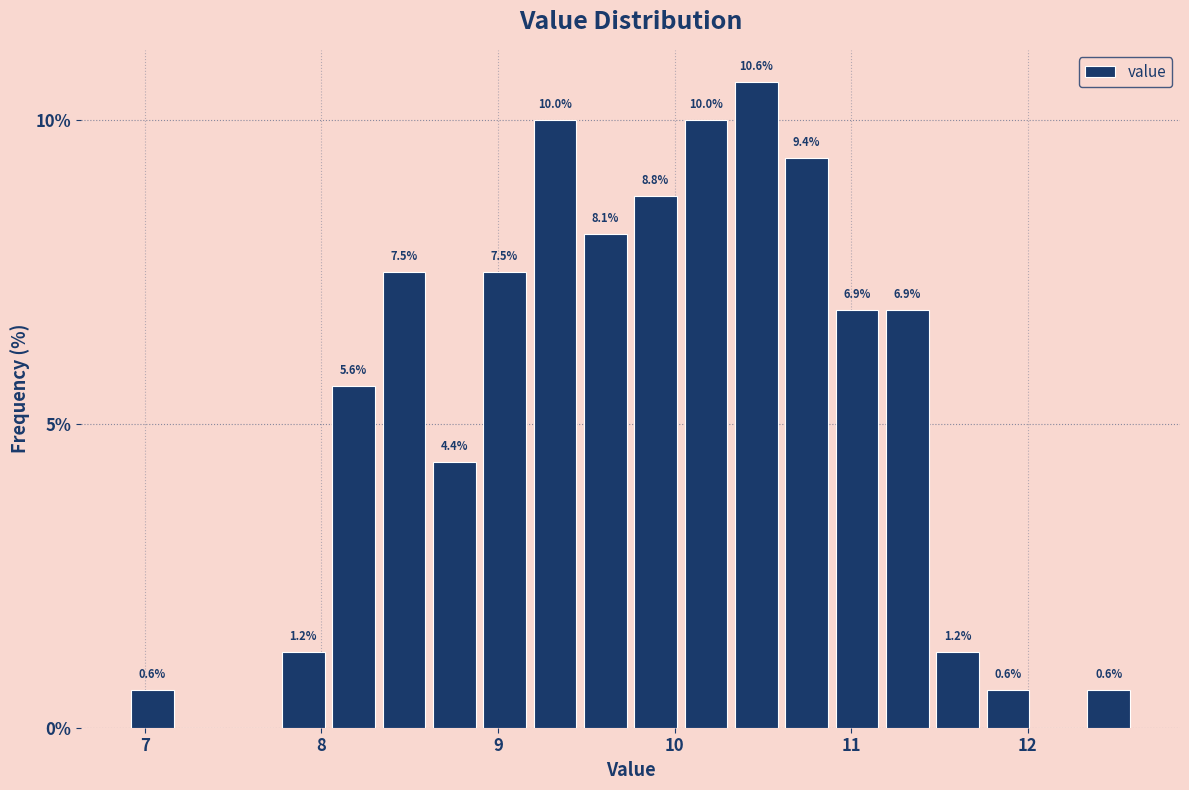

Around what value on the x-axis is the tallest bar? Give the approximate position of its centre, as read against the axis.

10.5